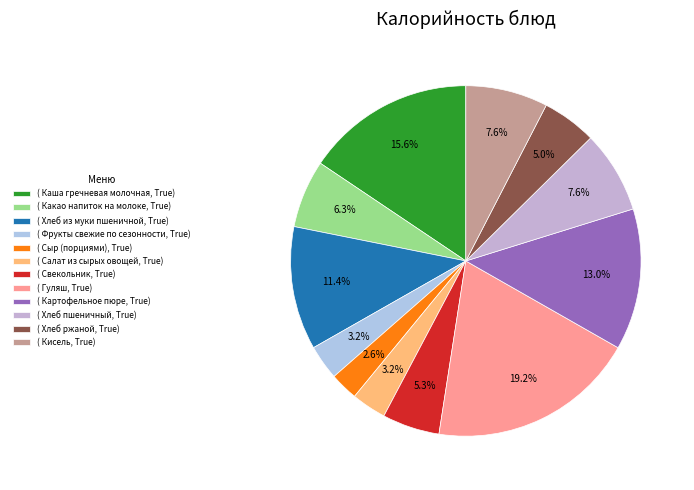

Count the number of slices in the pie.

12